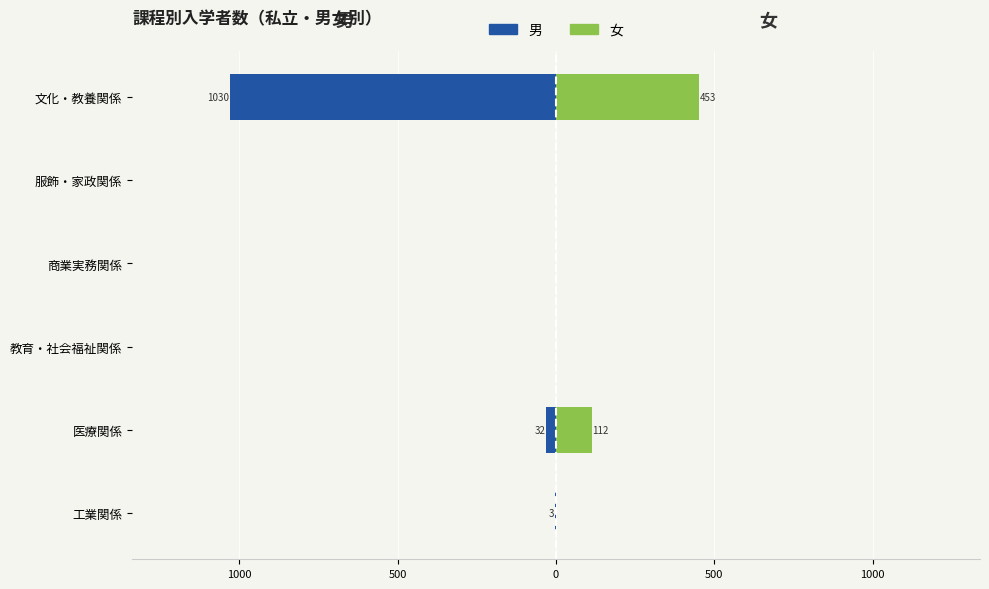

What is the average value of the 女 series?

94